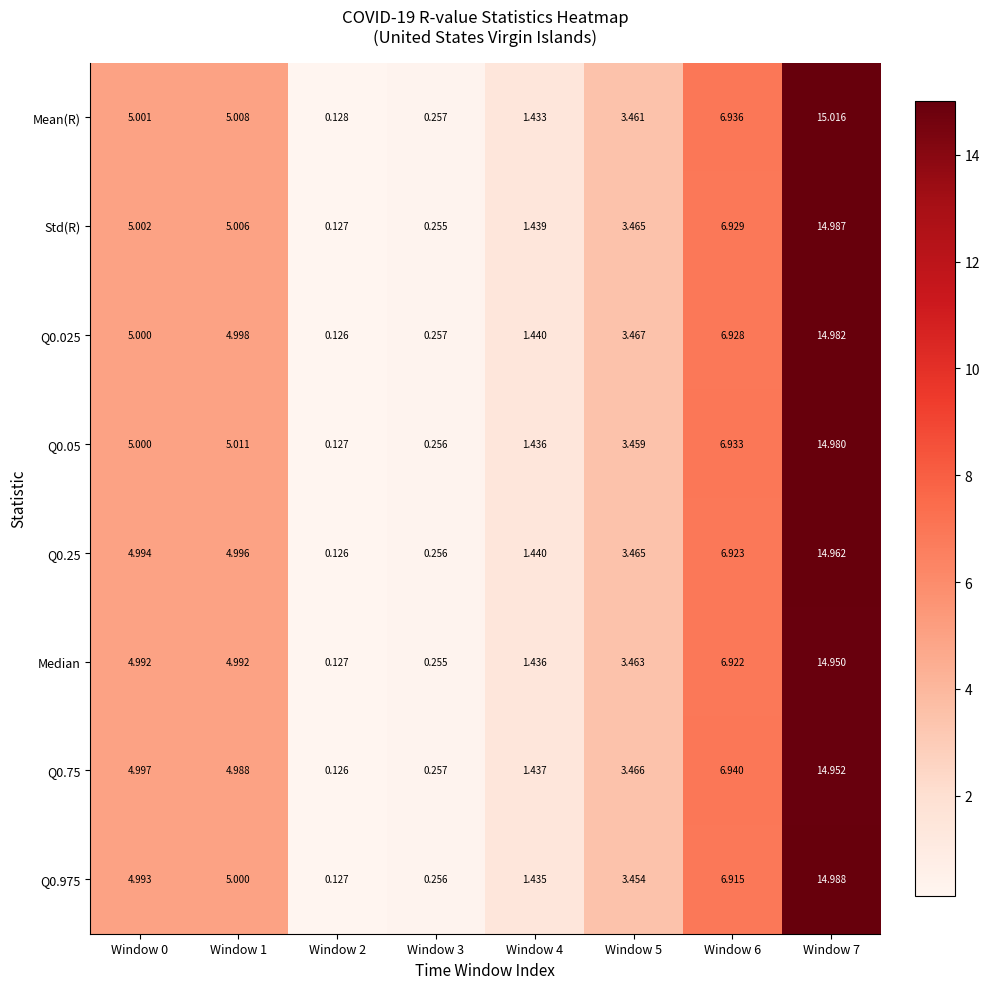

Which category has the highest value across all series?

Window 7